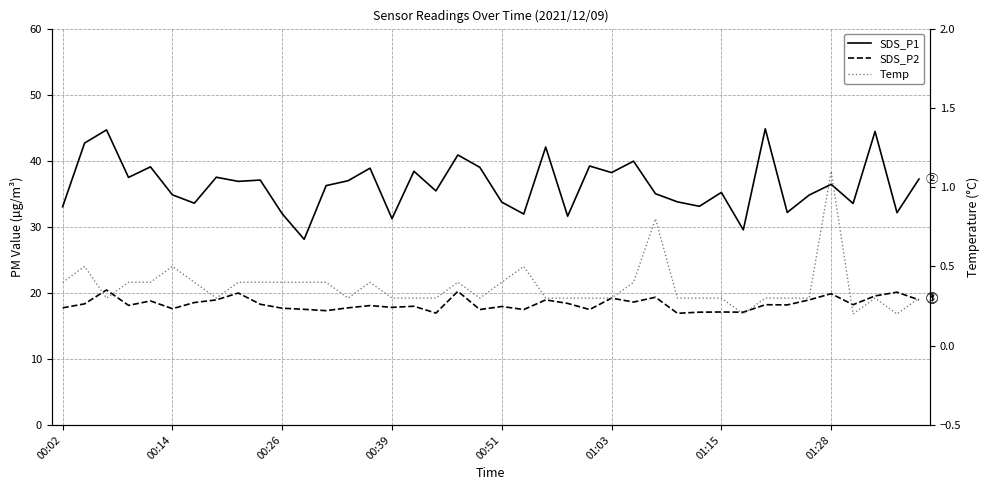

Which series has the largest total across all categories?

SDS_P1